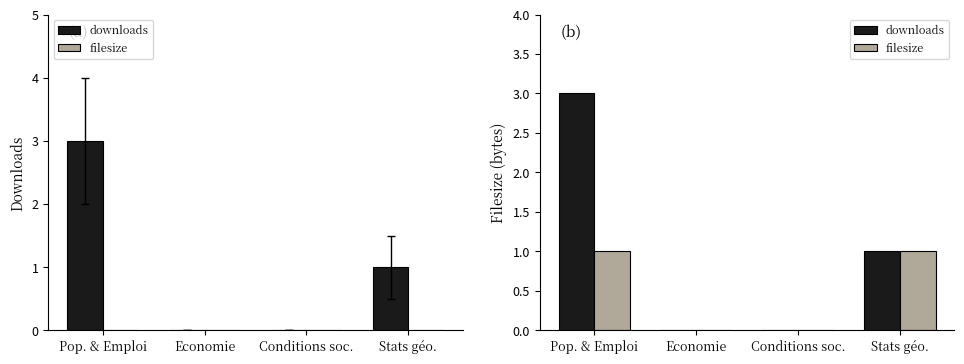

How many bars are there in total?

8